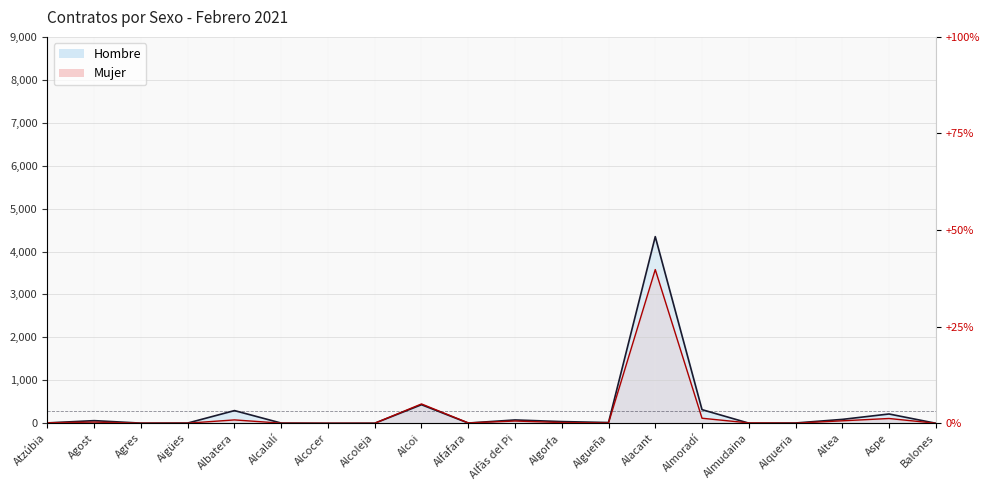

What is the label of the 11th point from the right?

Alfafara